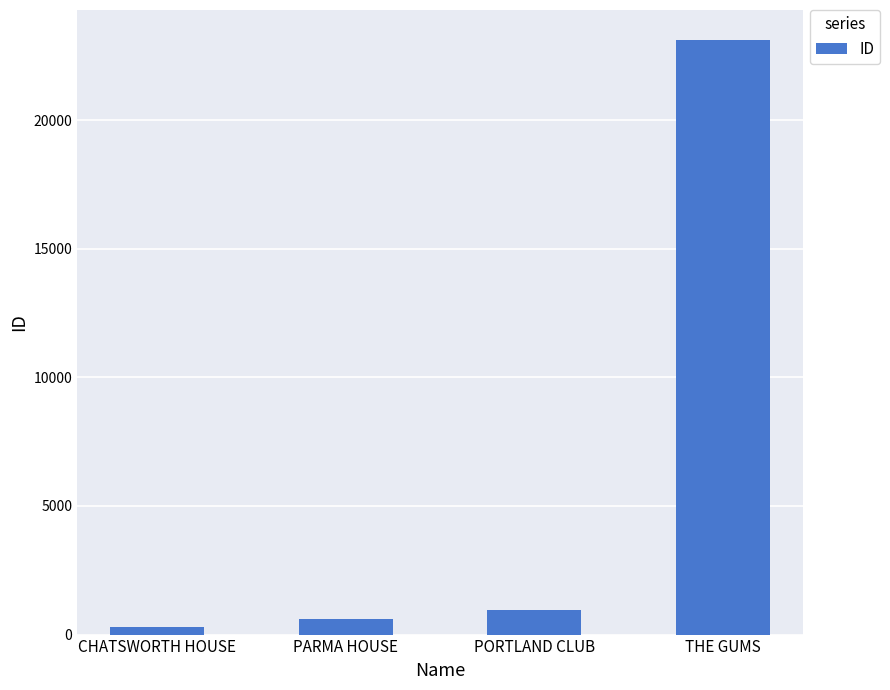

What is the approximate value at PARMA HOUSE?

593